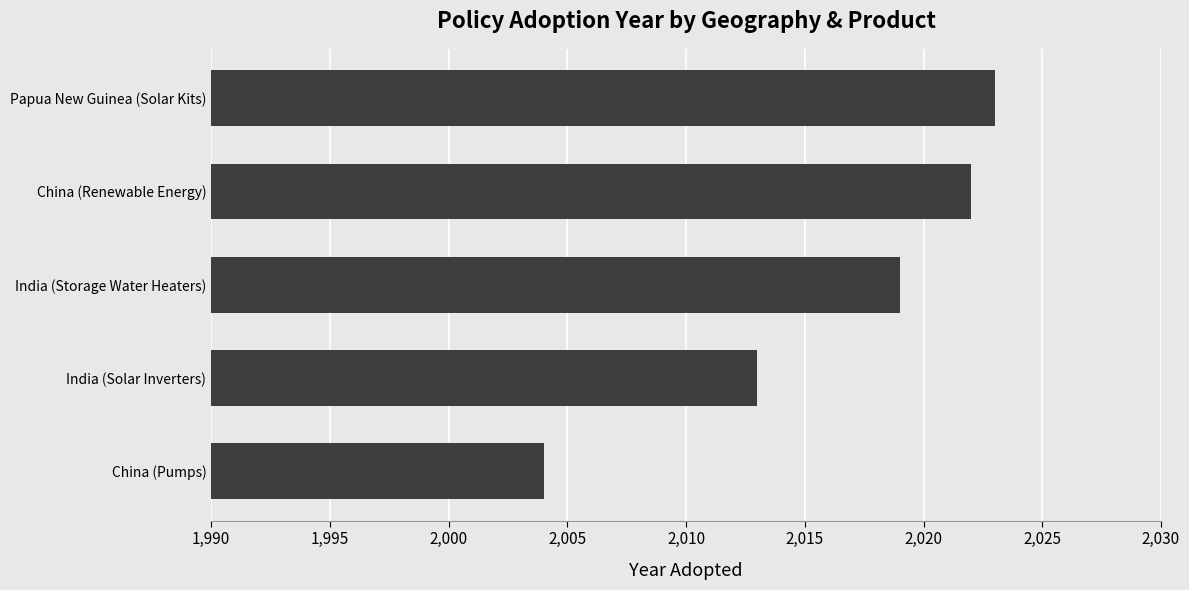

How many values are below 2019?

2